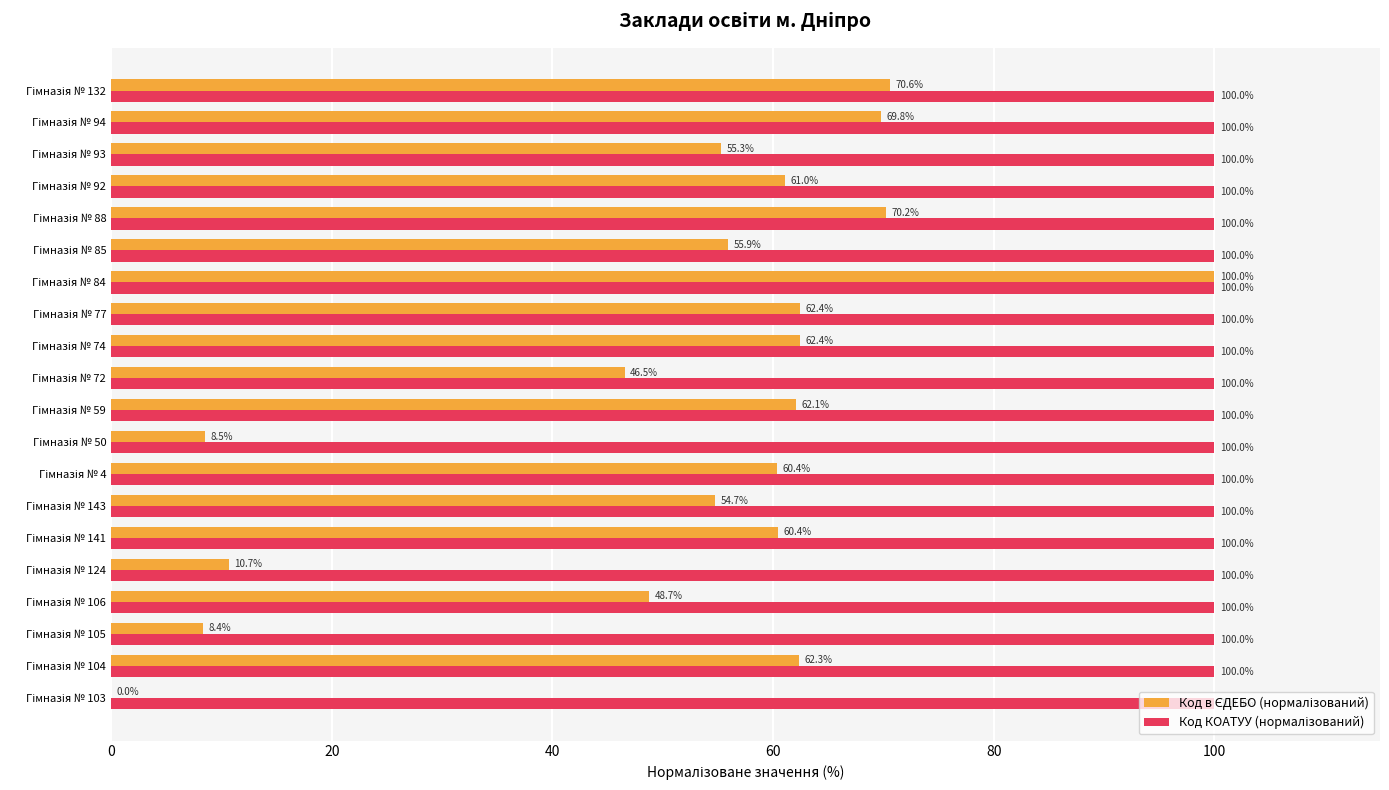

How many series are shown in this chart?

2